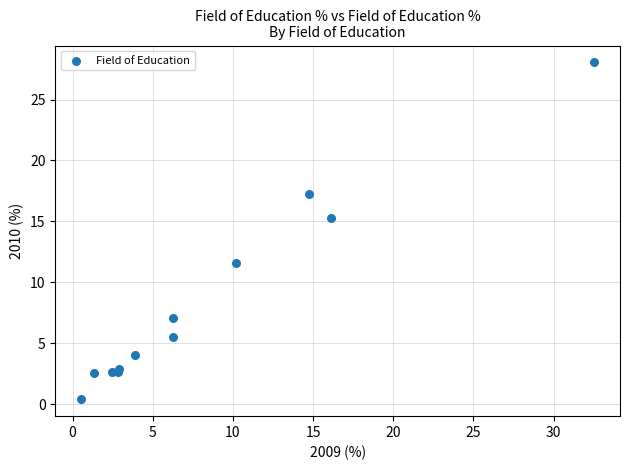

What Y value in the scatter plot is closest to 14?

15.3